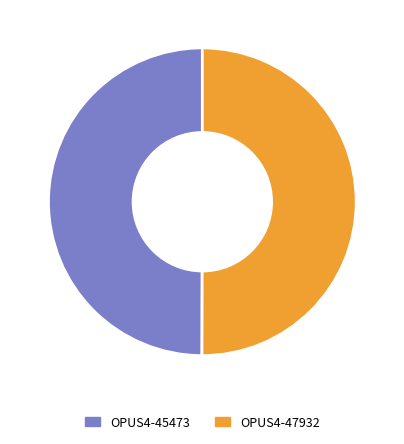

How many slices are in this pie chart?

2